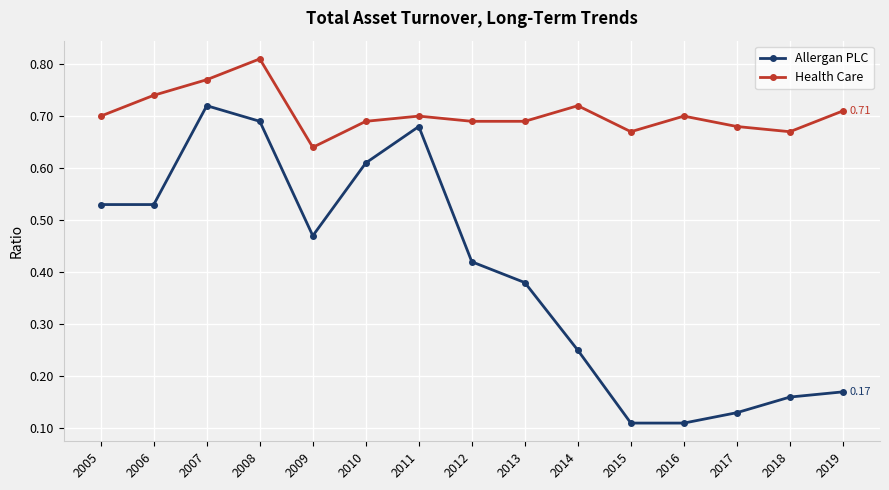

What is the sum of all Allergan PLC values?

6.0